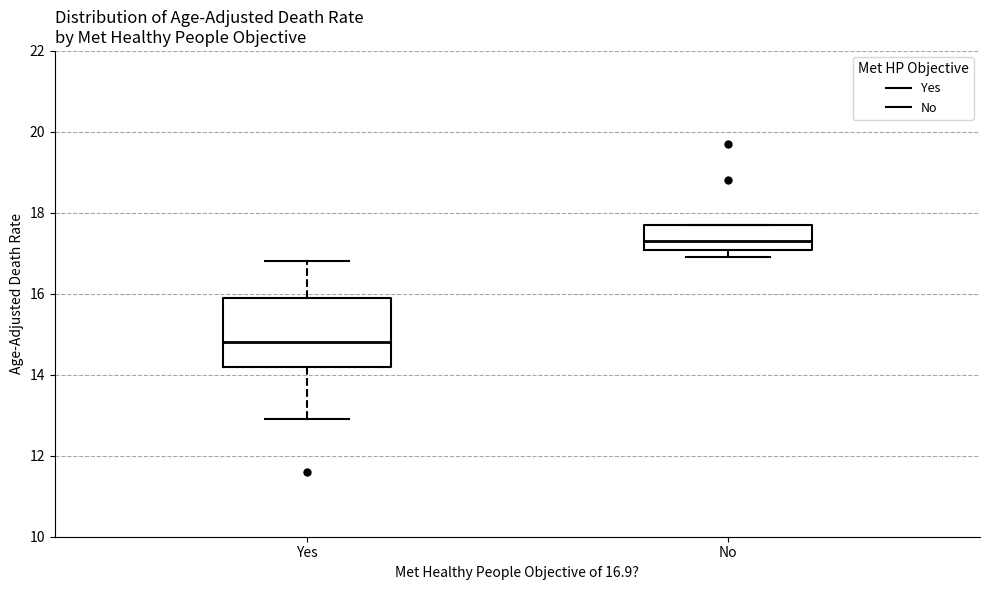

Reading left to right, transcribe this box plot: for each box, give where its median line is, the range the box spans, and where its two whiskers end, as read against the y-axis. The values are not printed on the chart, so give them approximately, as read against the axis.

Yes: median 14.8, box 14.2 to 16.0, whiskers 13.0 to 16.8
No: median 17.4, box 17.0 to 17.8, whiskers 17.0 (just below the box's lower edge) to 17.8